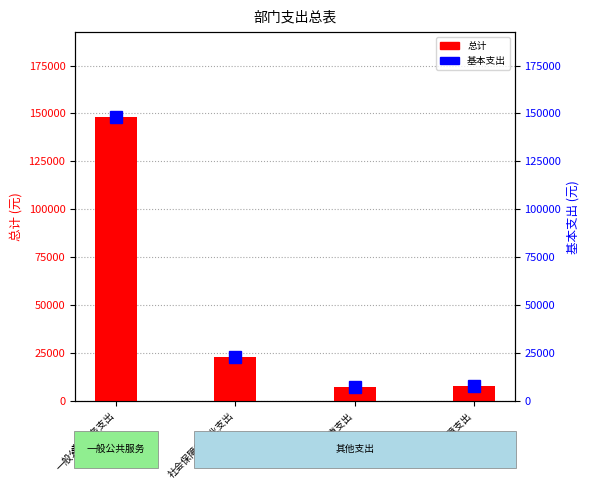

What is the highest value of the 总计 series?

148011.7